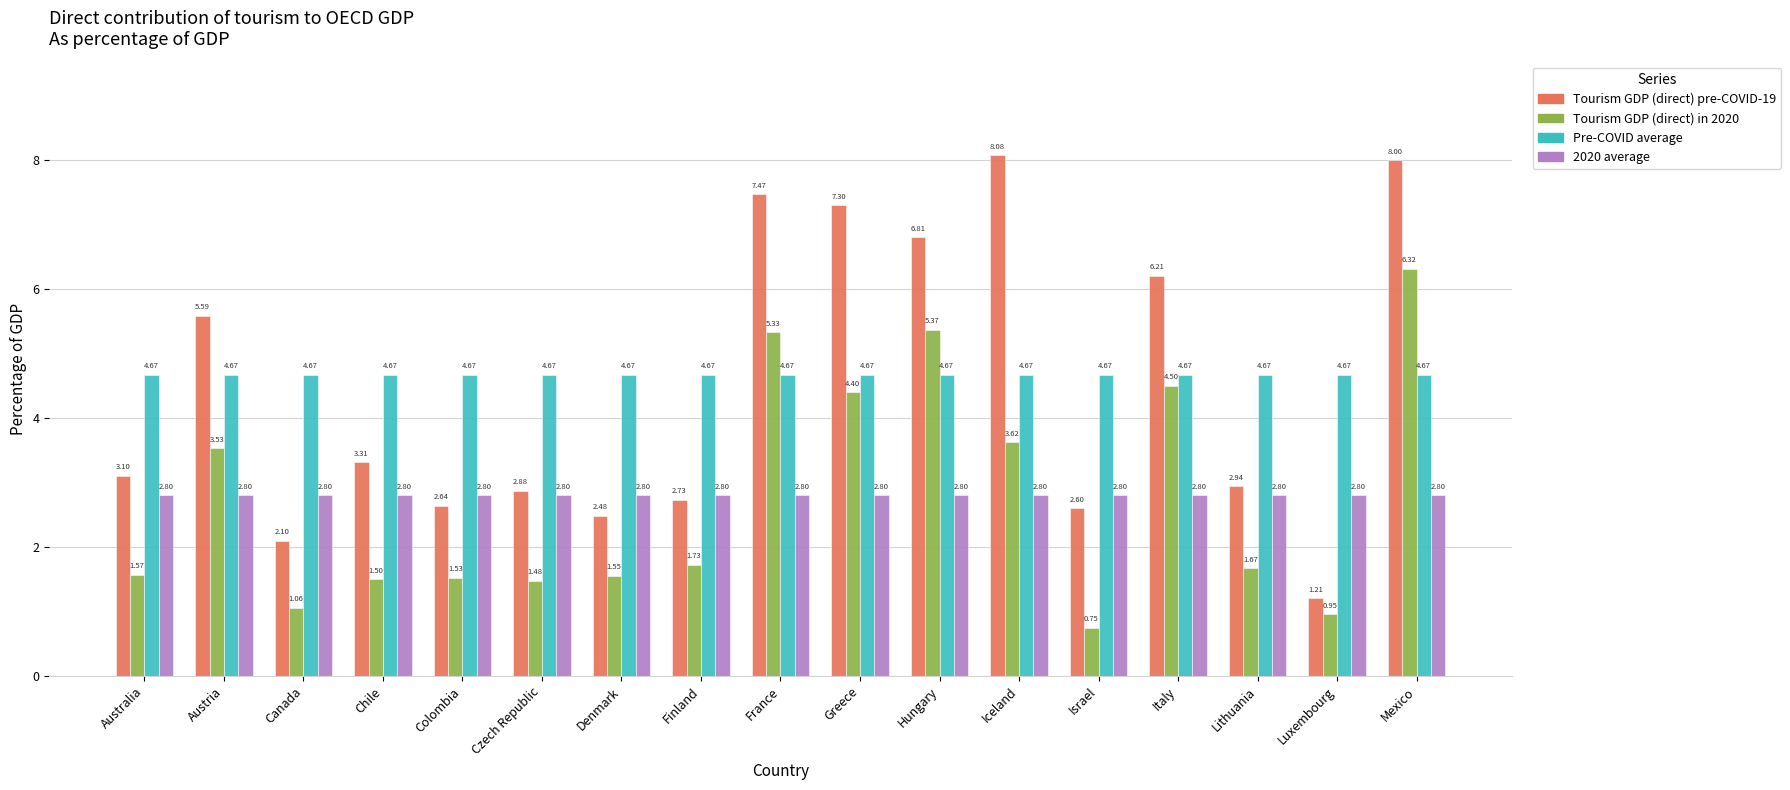

Does the chart contain any negative values?

No